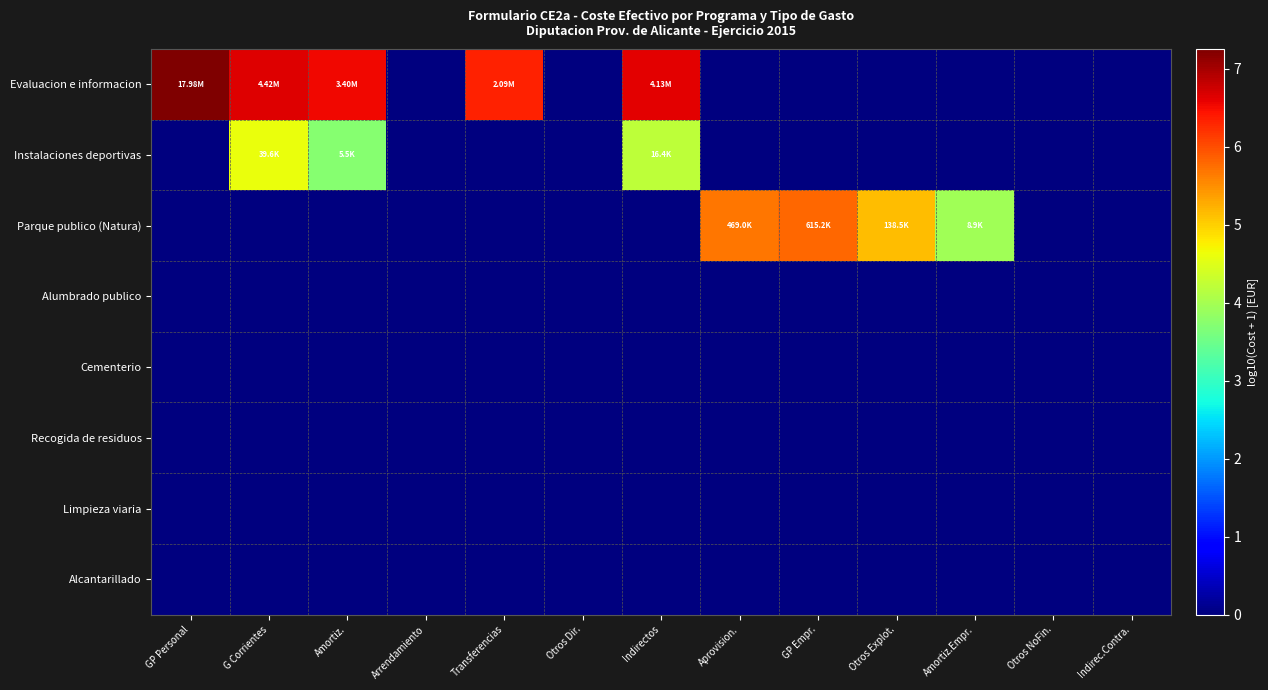

Which series has the largest total across all categories?

Evaluacion e informacion